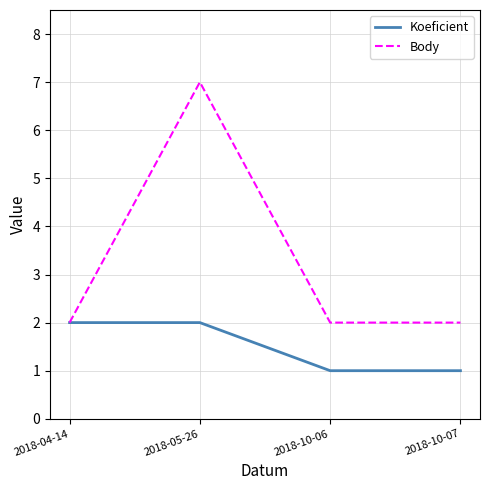

The value of Body at 2018-10-06 is 2. True or false?

True